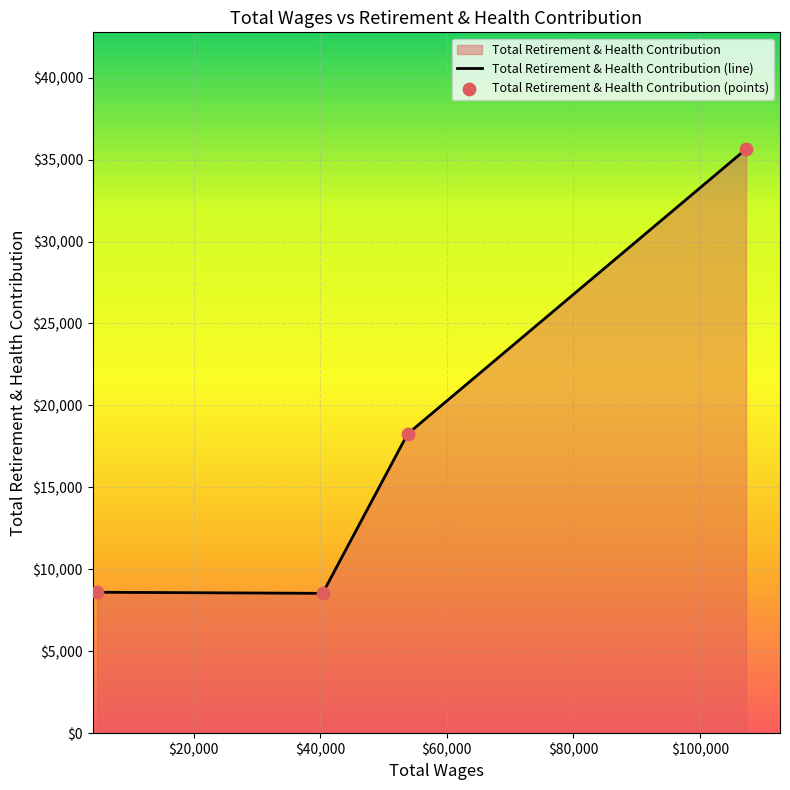

What is the change in value from 107297.0 to 4726.0?

-27040